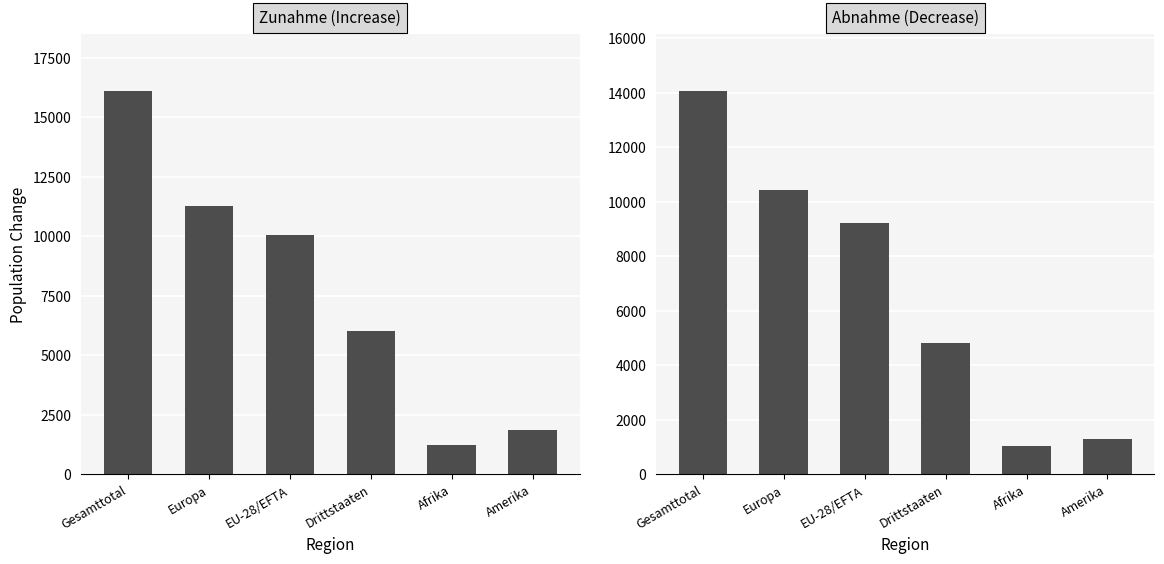

Does the chart contain any negative values?

No